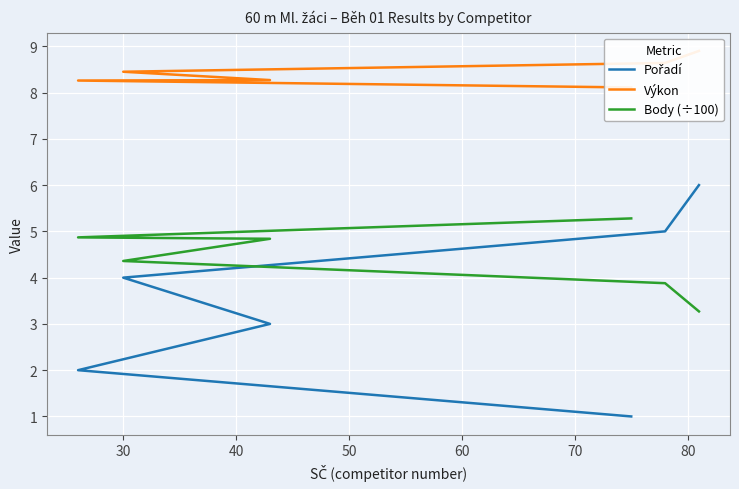

Is it true that Body (÷100) equals 4.8 at 40?

True